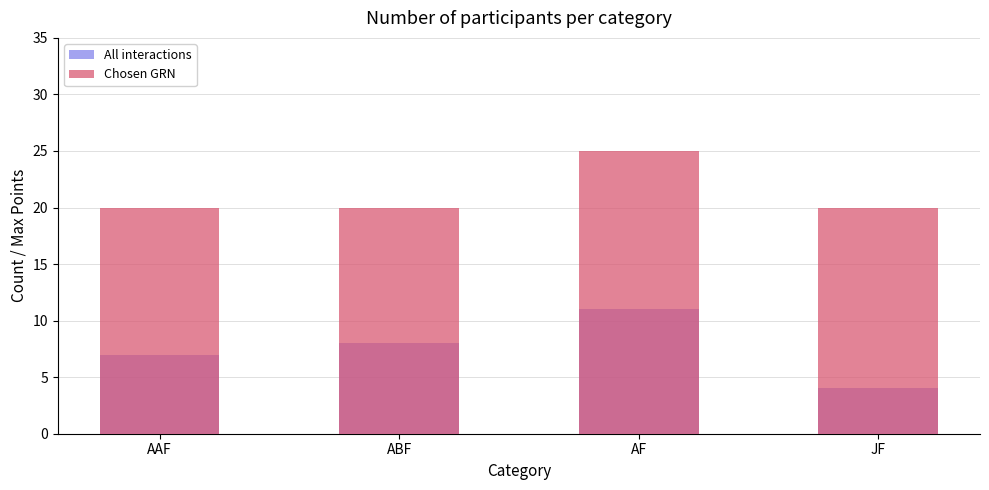

Is it true that All interactions equals 6 at AF?

False